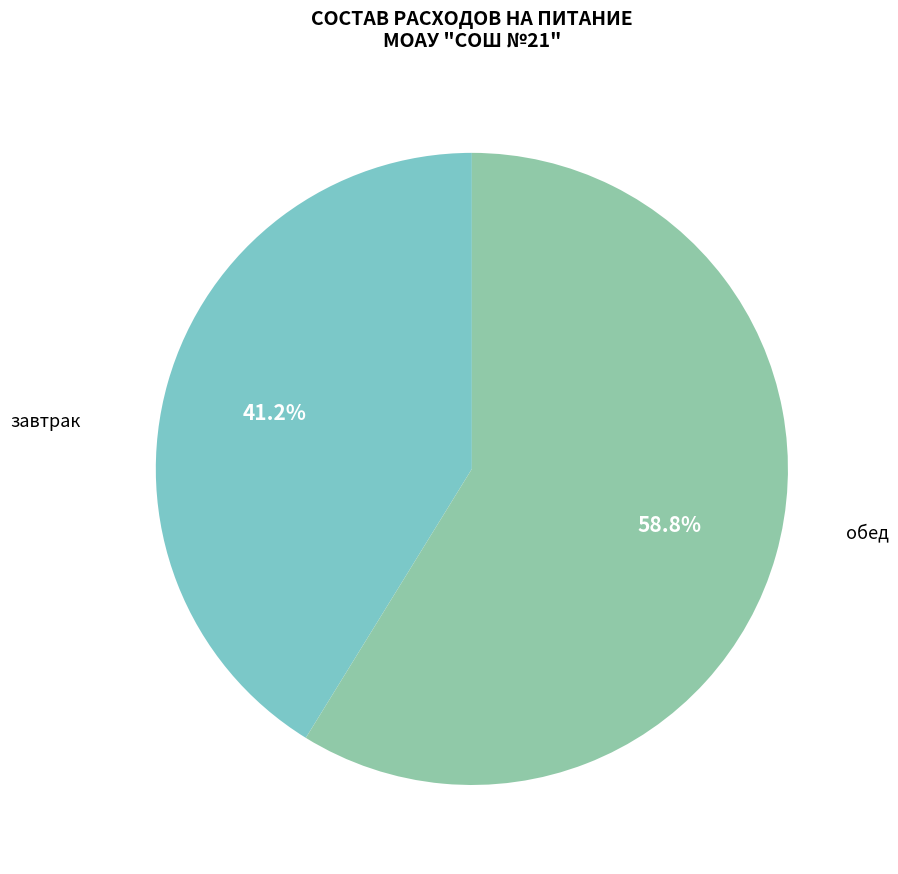

To the nearest percent, what portion does завтрак represent?

41%